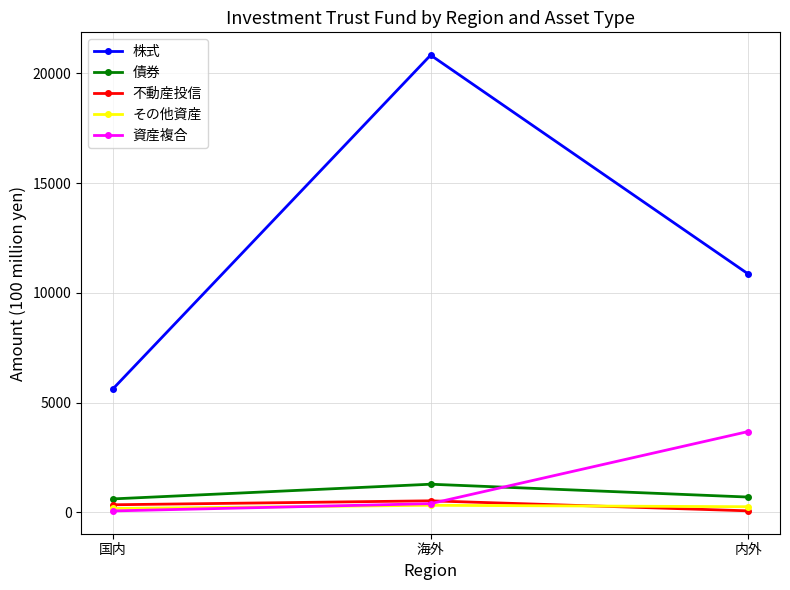

Which category has the highest value across all series?

海外